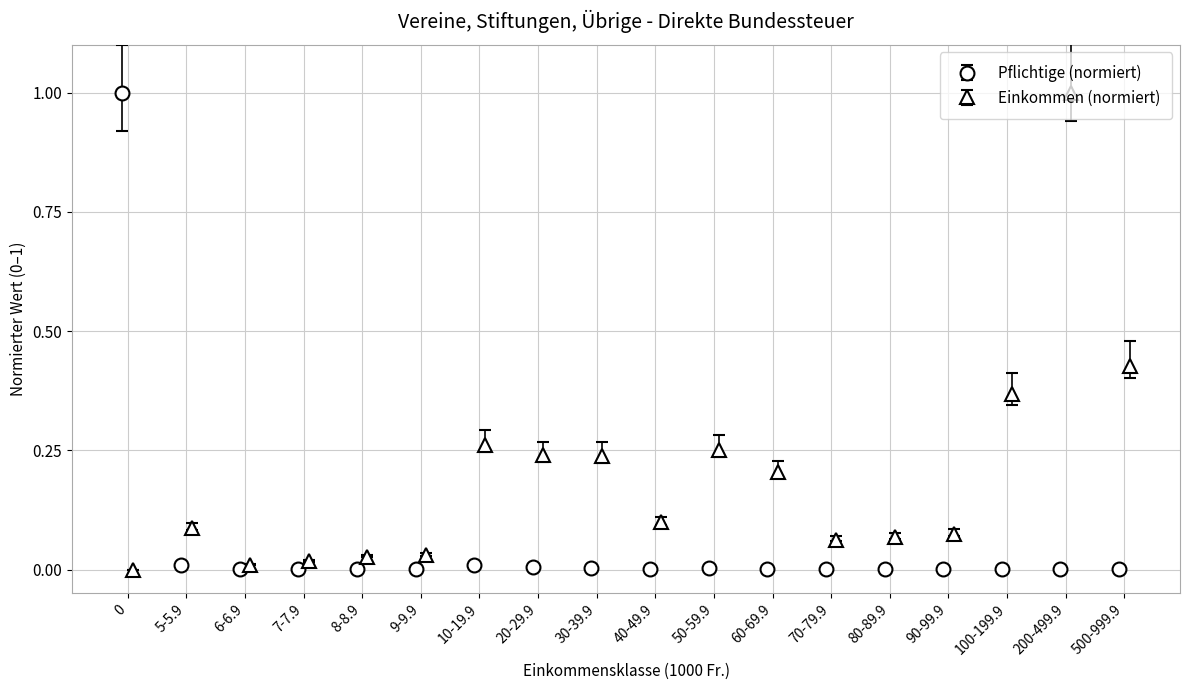

What is the maximum value for Pflichtige (normiert)?

1.0